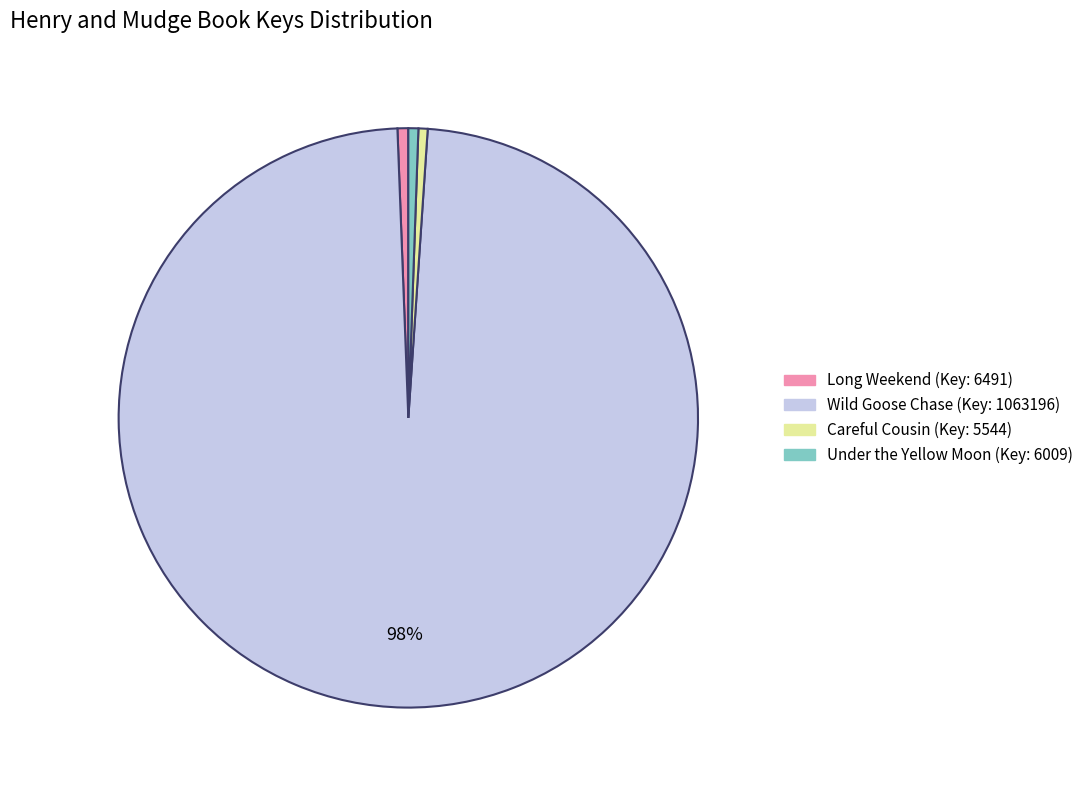

Is there any slice that represents more than half of the pie?

Yes